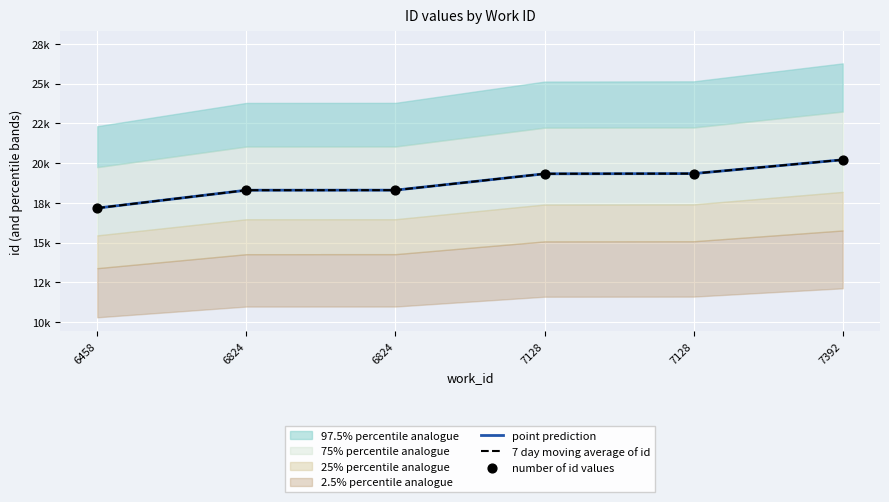

What is the total value across all series at 7392?

60624